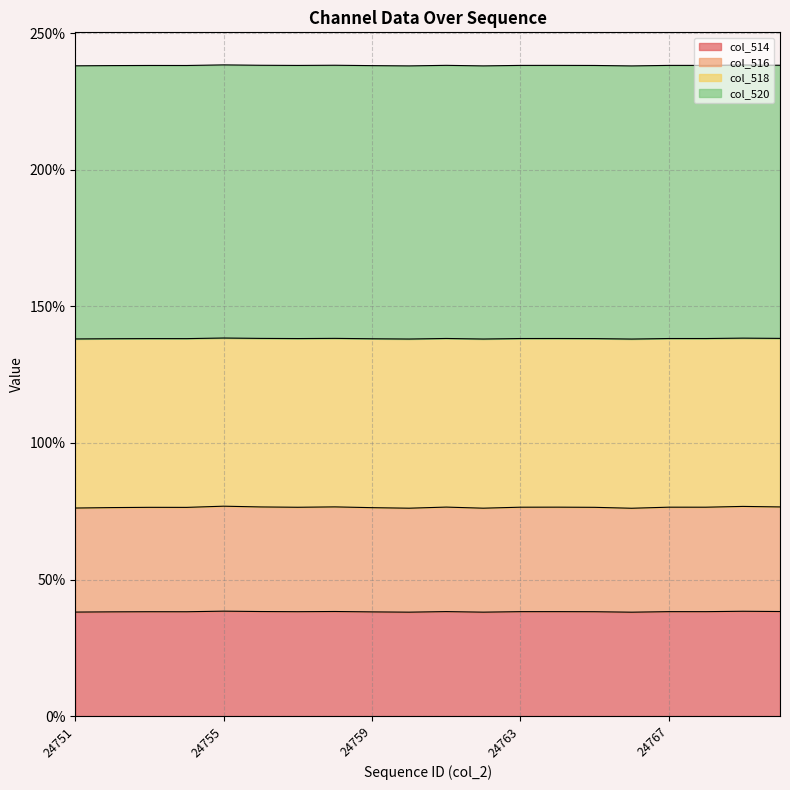

How many lines are shown in the chart?

4